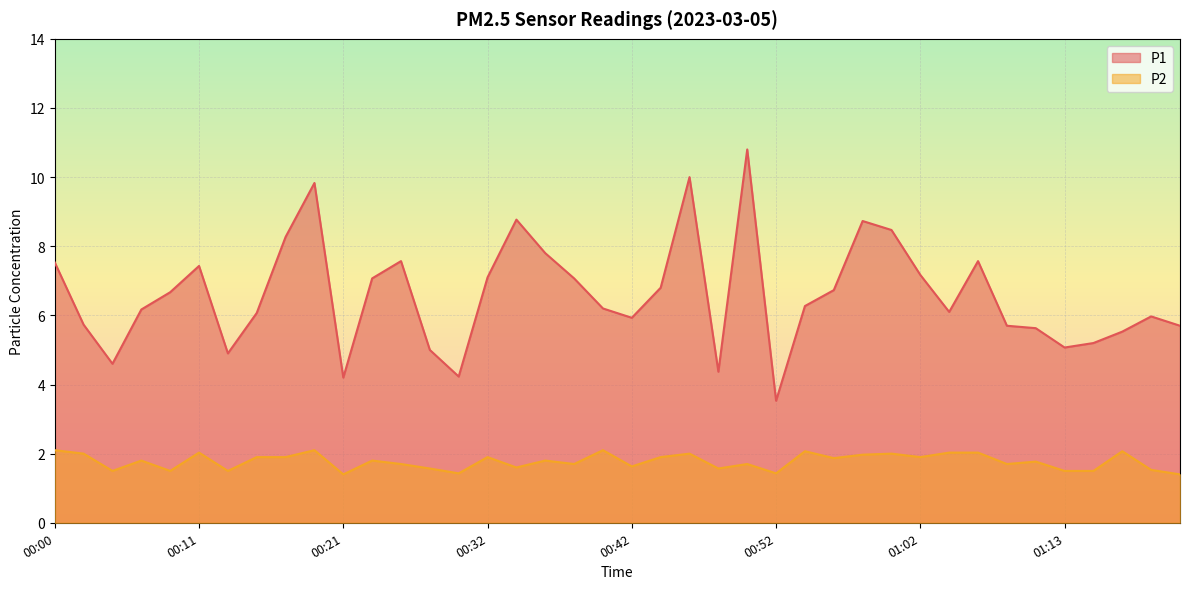

How many lines are shown in the chart?

2